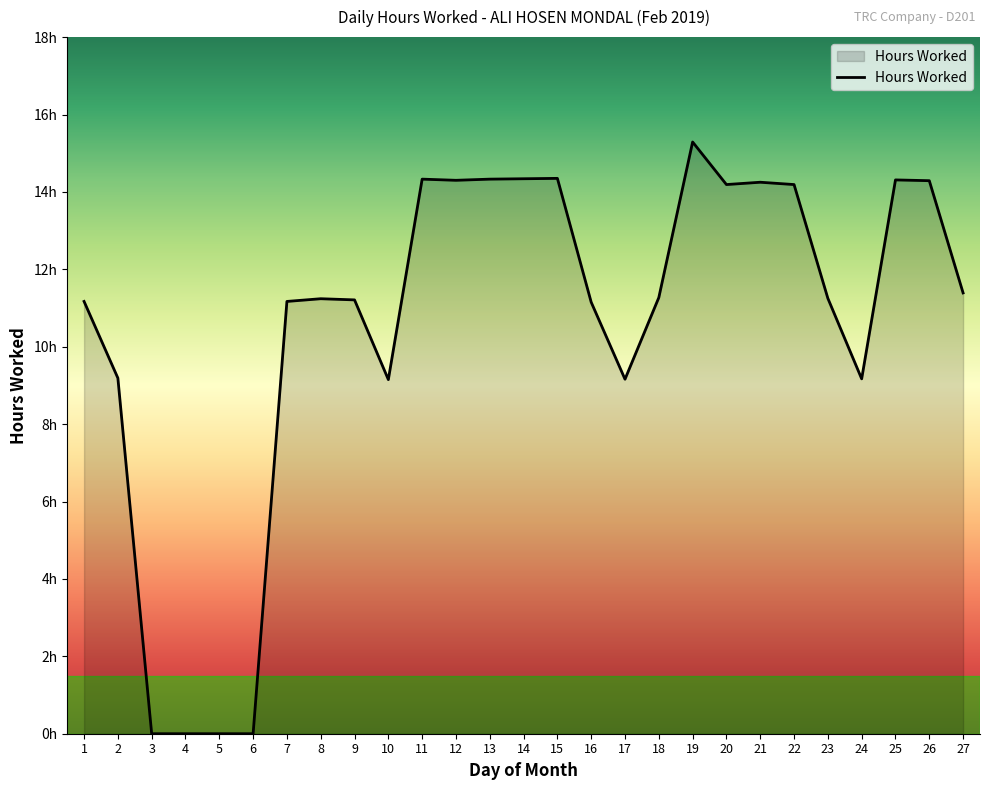

The value at 2 is 2.6. True or false?

False